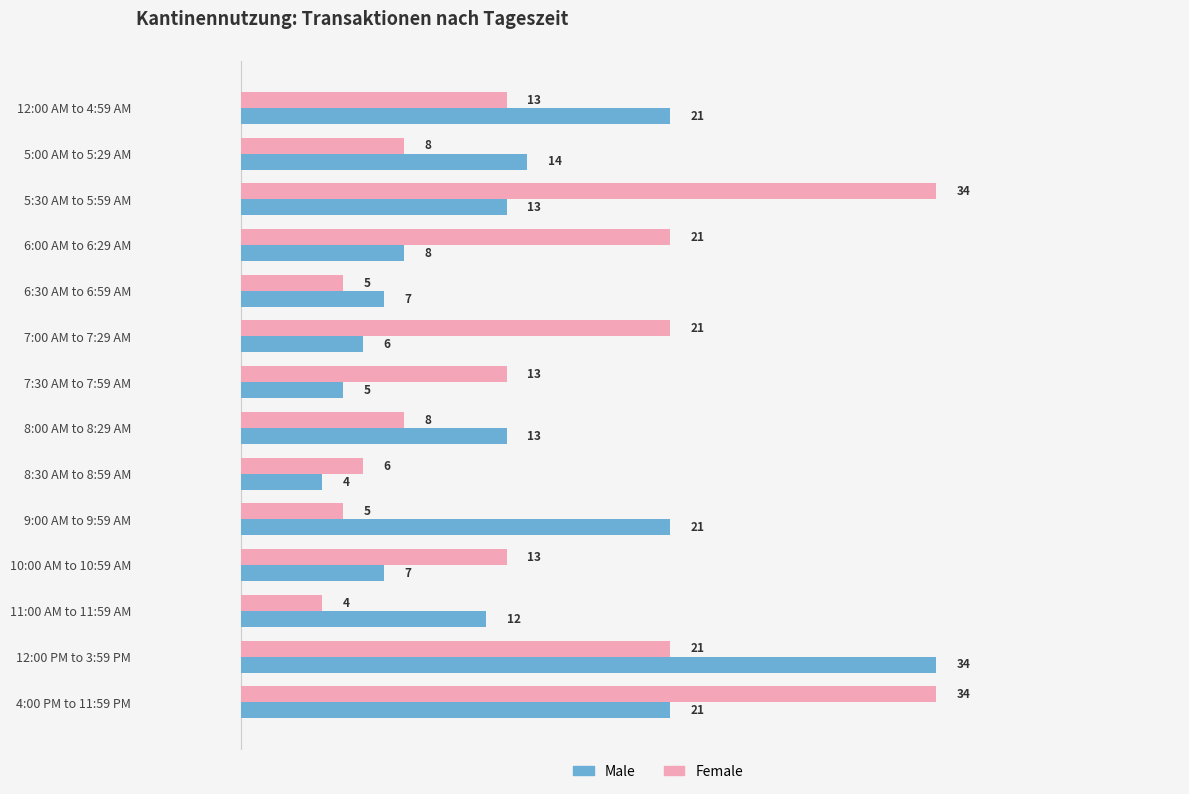

What is the difference between the highest and lowest values at 11:00 AM to 11:59 AM?

8